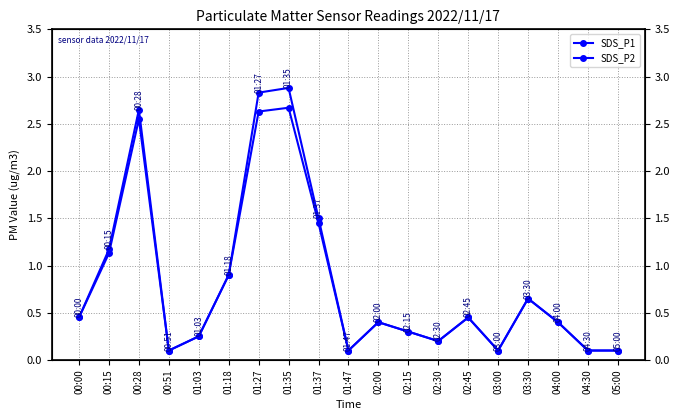

Reading left to right, what are all the values shown in this chart?

SDS_P1: 0.5	1.2	2.6	0.1	0.2	0.9	2.8	2.9	1.5	0.1	0.4	0.3	0.2	0.5	0.1	0.7	0.4	0.1	0.1
SDS_P2: 0.5	1.1	2.5	0.1	0.2	0.9	2.6	2.7	1.4	0.1	0.4	0.3	0.2	0.5	0.1	0.7	0.4	0.1	0.1